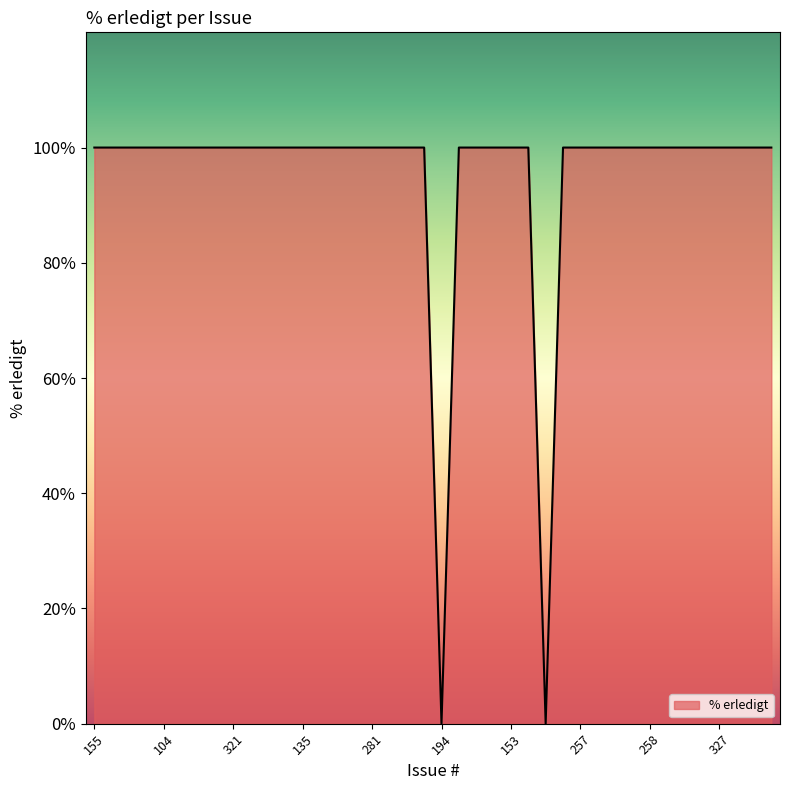

What is the difference between the maximum and minimum values?

100